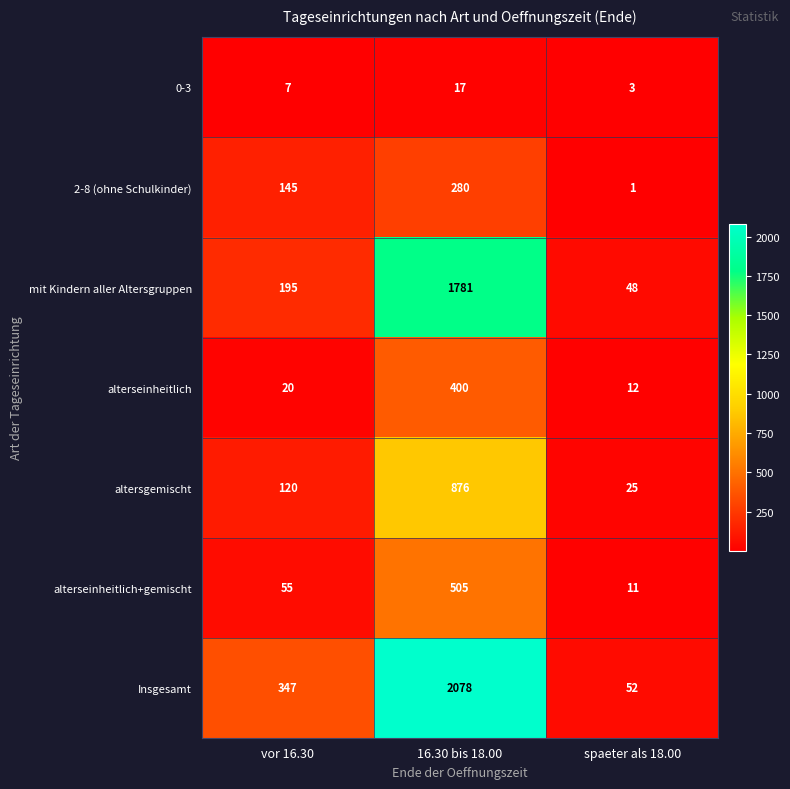

Which series has the largest total across all categories?

Insgesamt